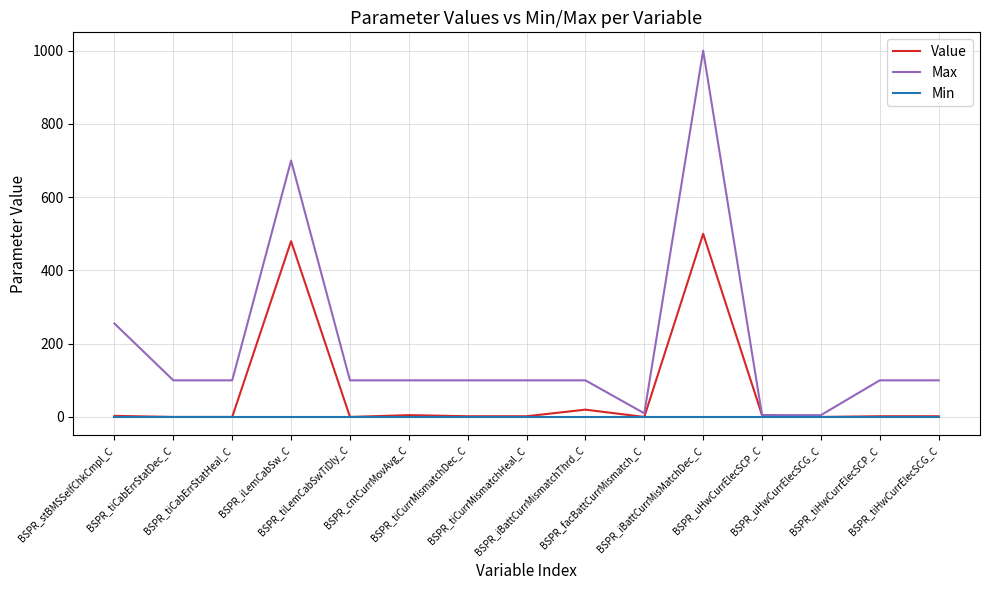

Read the Value value at BSPR_stBMSSelfChkCmpl_C.

3.0